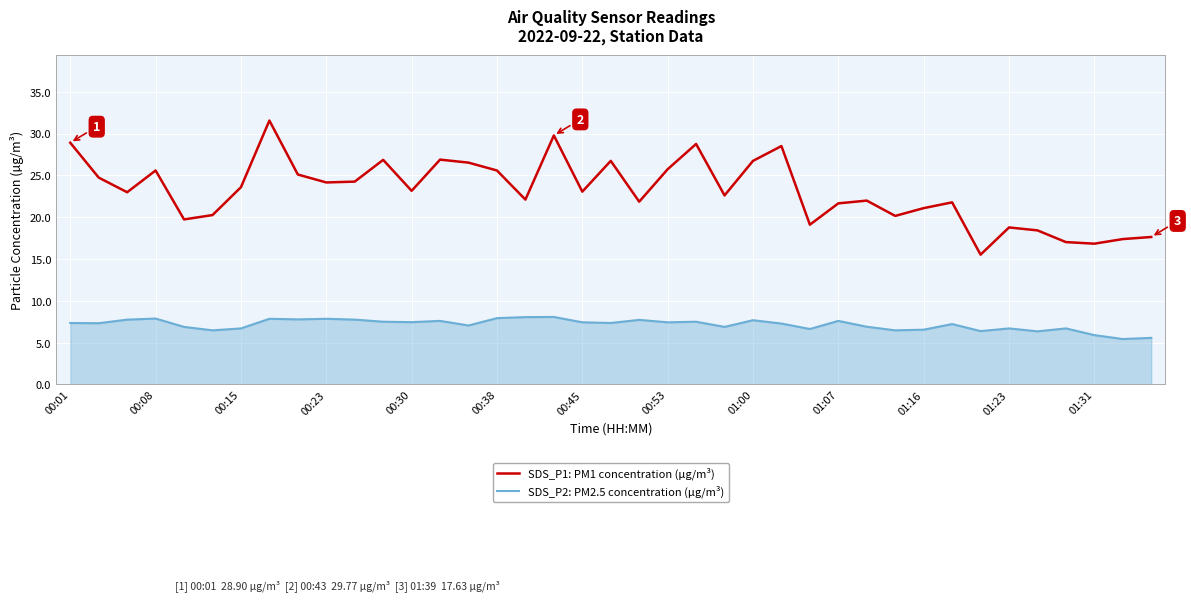

List the series in order of their peak value, lowest first.

SDS_P2: PM2.5 concentration (µg/m³), SDS_P1: PM1 concentration (µg/m³)